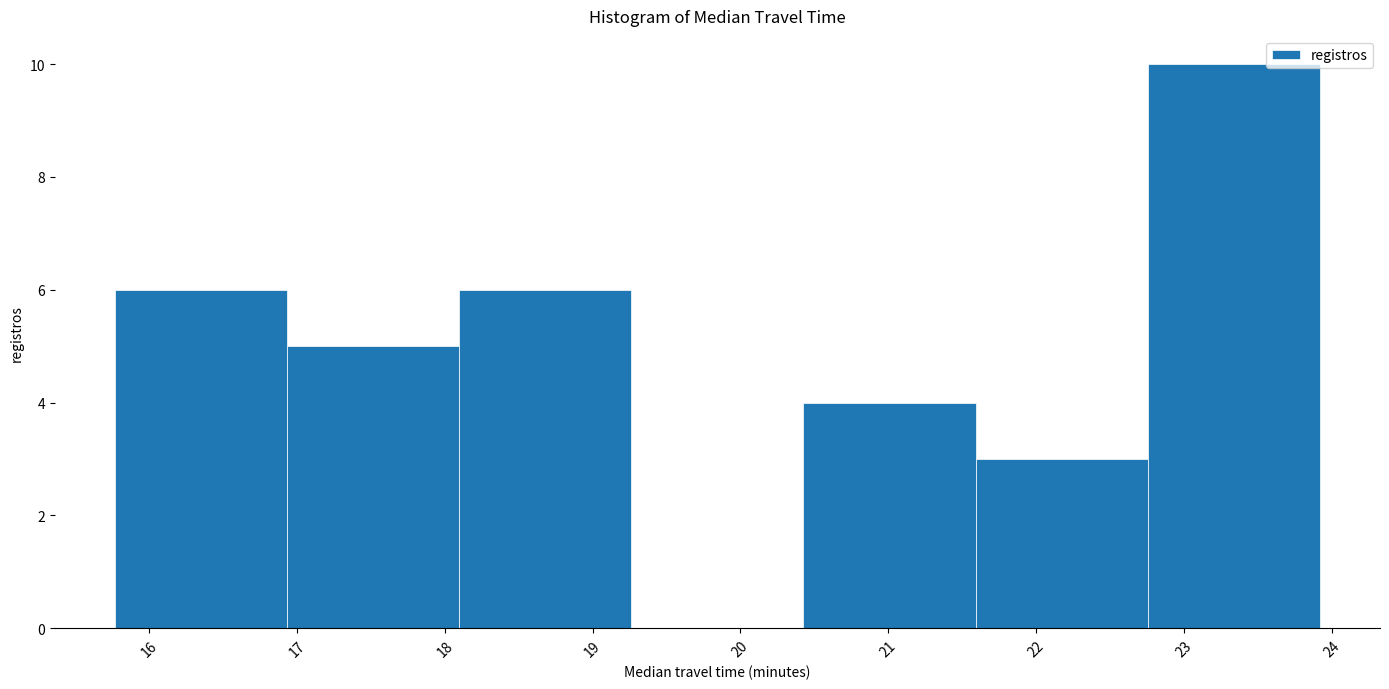

Reading left to right, list every bar in this chart as the range it spans on the x-axis followed by its height. Neither the bar edges nor the heights are printed on the chart, so give them approximately, as read against the axes.

15.8 to 16.9: 6
16.9 to 18.1: 5
18.1 to 19.3: 6
19.3 to 20.4: 0
20.4 to 21.6: 4
21.6 to 22.8: 3
22.8 to 23.9: 10